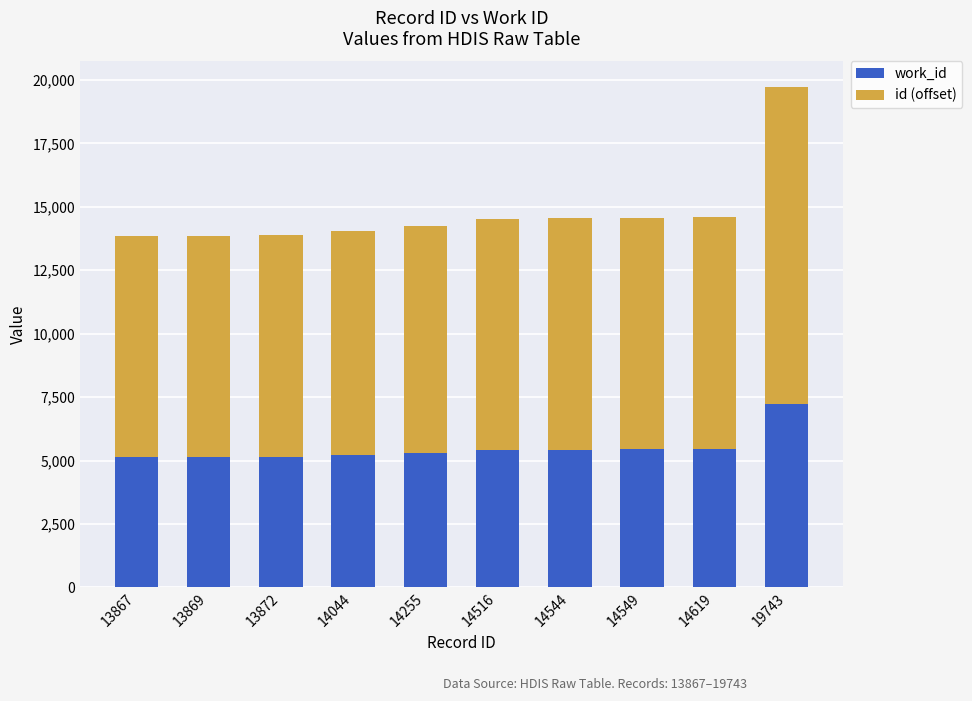

The work_id series shows 5155 at 13872. True or false?

True